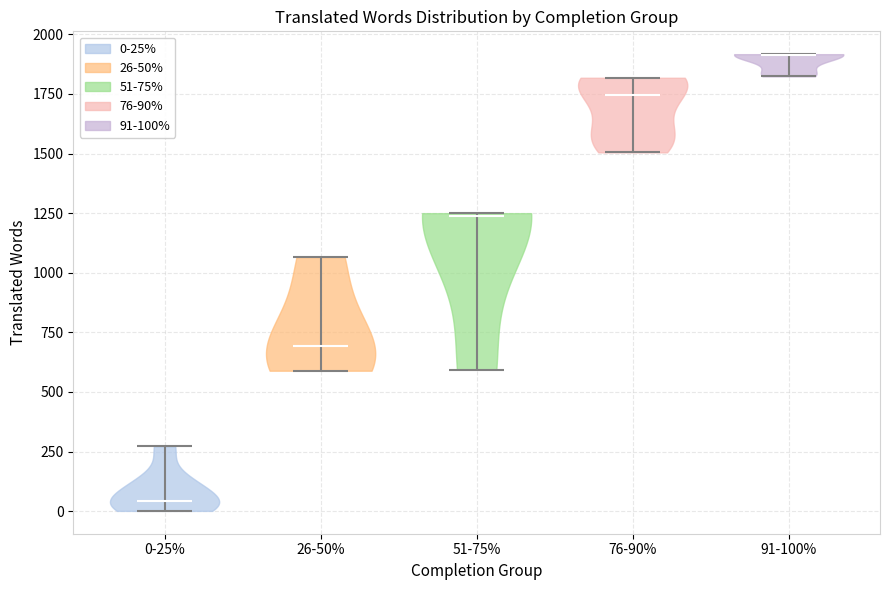

Reading left to right, read every violin against the y-axis: where its median line is, and the lowest and highest points it reaches. The values are not printed on the chart, so give them approximately, as read against the axis.

0-25%: median line 50, lowest point 0, highest point 250
26-50%: median line 700, lowest point 600, highest point 1050
51-75%: median line 1250, lowest point 600, highest point 1250
76-90%: median line 1750, lowest point 1500, highest point 1800
91-100%: median line 1900, lowest point 1800, highest point 1900